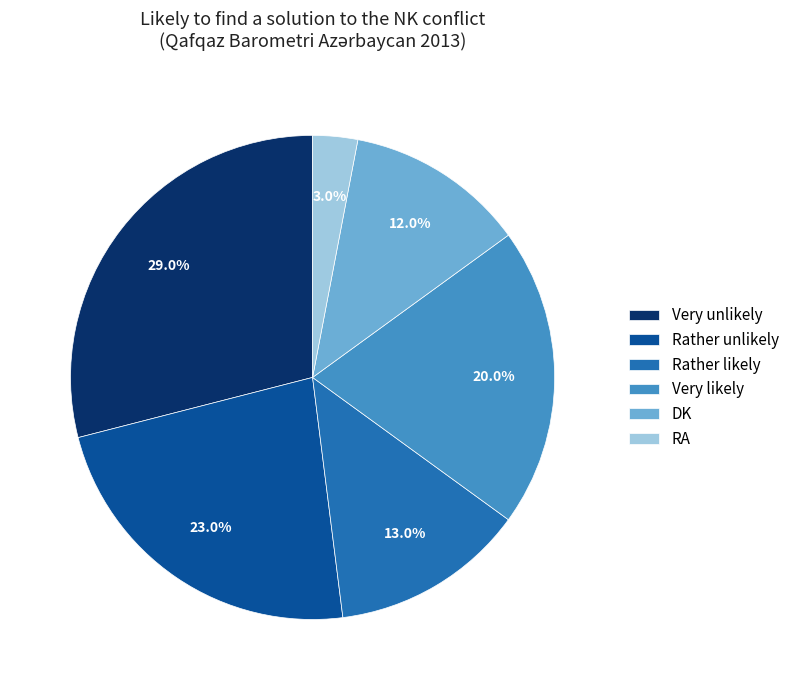

Rank the categories by value from lowest to highest.

RA, DK, Rather likely, Very likely, Rather unlikely, Very unlikely